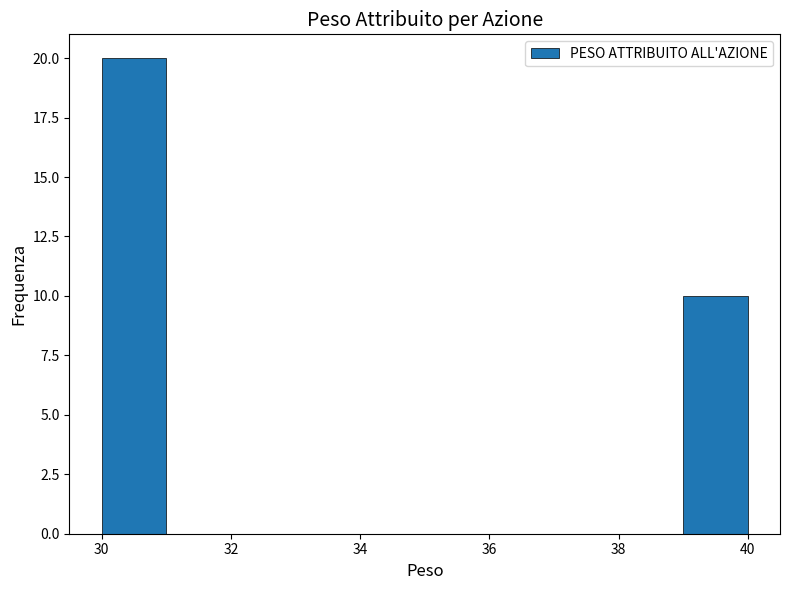

Reading left to right, transcribe this chart: for each bar, give the range it covers on the x-axis and its height. The values are not printed on the chart, so give them approximately, as read against the axis.

30 to 31: 20
31 to 32: 0
32 to 33: 0
33 to 34: 0
34 to 35: 0
35 to 36: 0
36 to 37: 0
37 to 38: 0
38 to 39: 0
39 to 40: 10